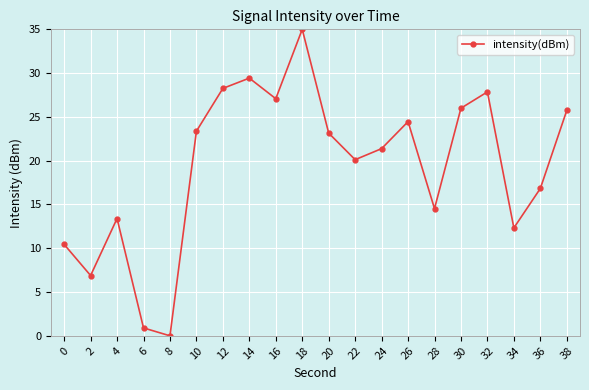

What is the value of the 16th point from the left?

26.0